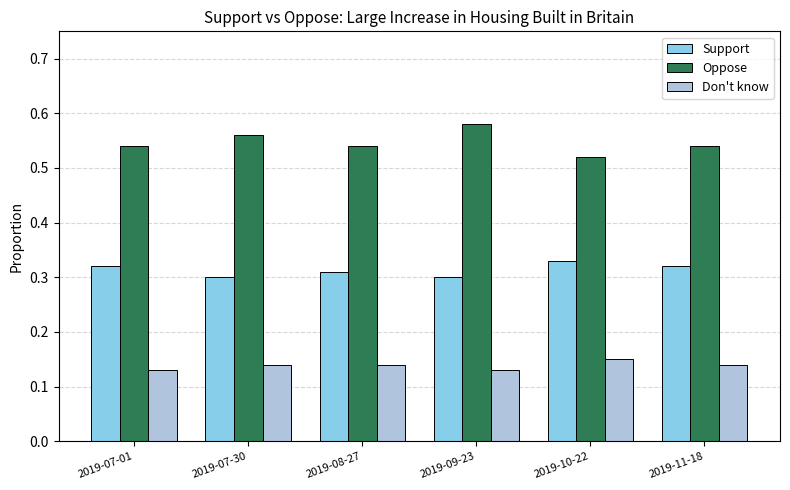

Is it true that Don't know equals 0.2 at 2019-10-22?

False